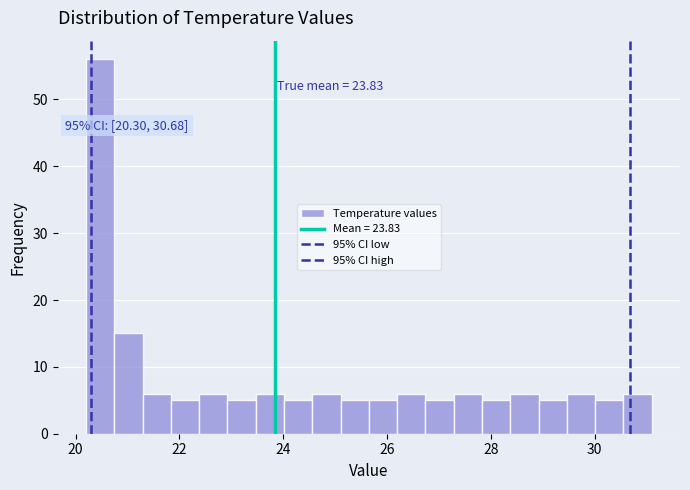

Read against the x-axis, roughly where is the centre of the tallest bar?

20.4